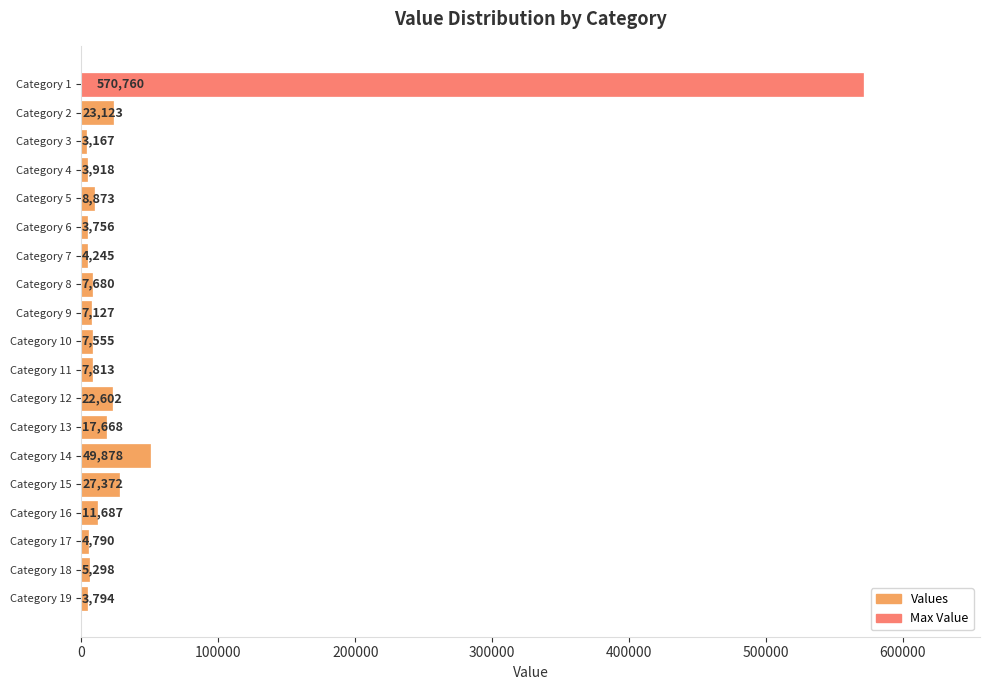

What is the sum of the values at Category 19 and Category 11?

11607